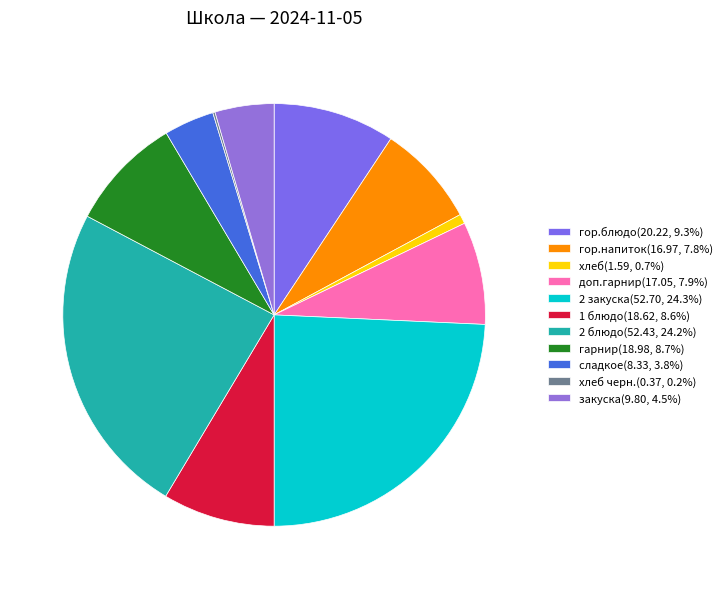

To the nearest percent, what is the difference between the largest and smallest slice percentages?

24%